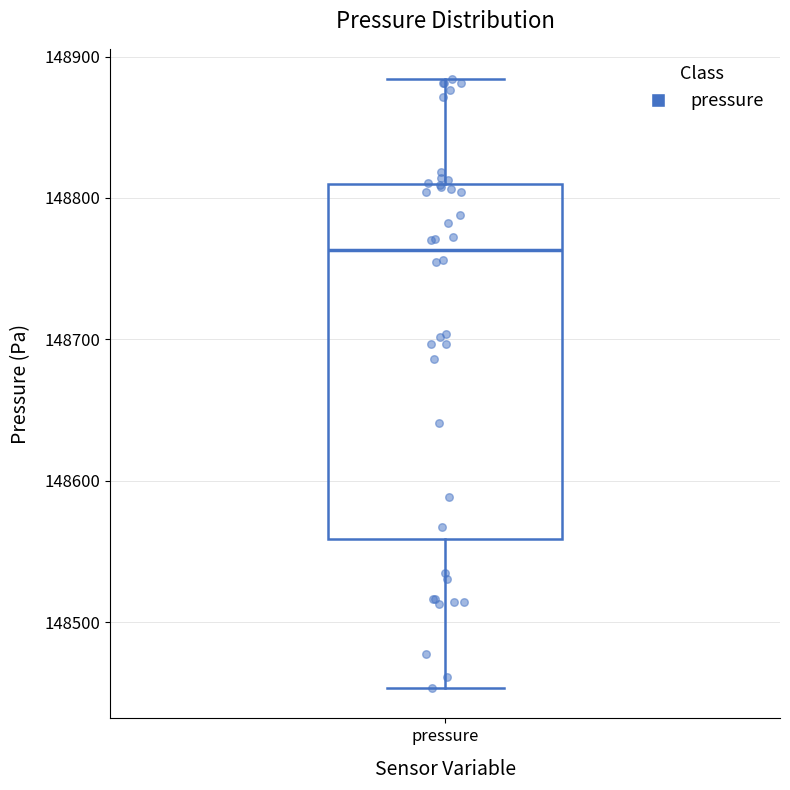

Read this box plot against the y-axis: the position of the median line, the range covered by the box, and the ends of both whiskers. The values are not printed on the chart, so give them approximately, as read against the axis.

median 148760, box 148560 to 148810, whiskers 148450 to 148880